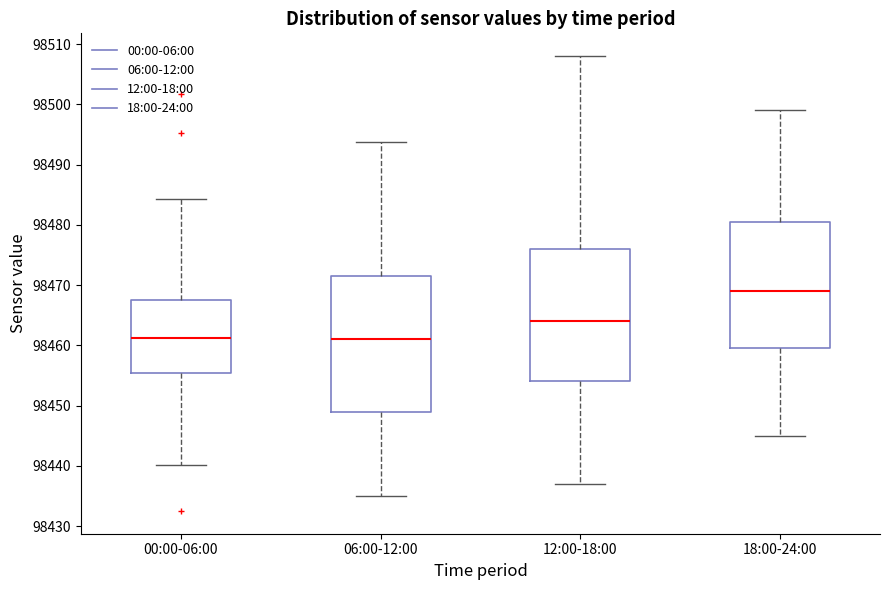

Reading left to right, read every box against the y-axis: the position of its median line, the range the box covers, and the ends of its whiskers. The values are not printed on the chart, so give them approximately, as read against the axis.

00:00-06:00: median 98461, box 98455 to 98468, whiskers 98440 to 98484
06:00-12:00: median 98461, box 98449 to 98472, whiskers 98435 to 98494
12:00-18:00: median 98464, box 98454 to 98476, whiskers 98437 to 98508
18:00-24:00: median 98469, box 98460 to 98481, whiskers 98445 to 98499